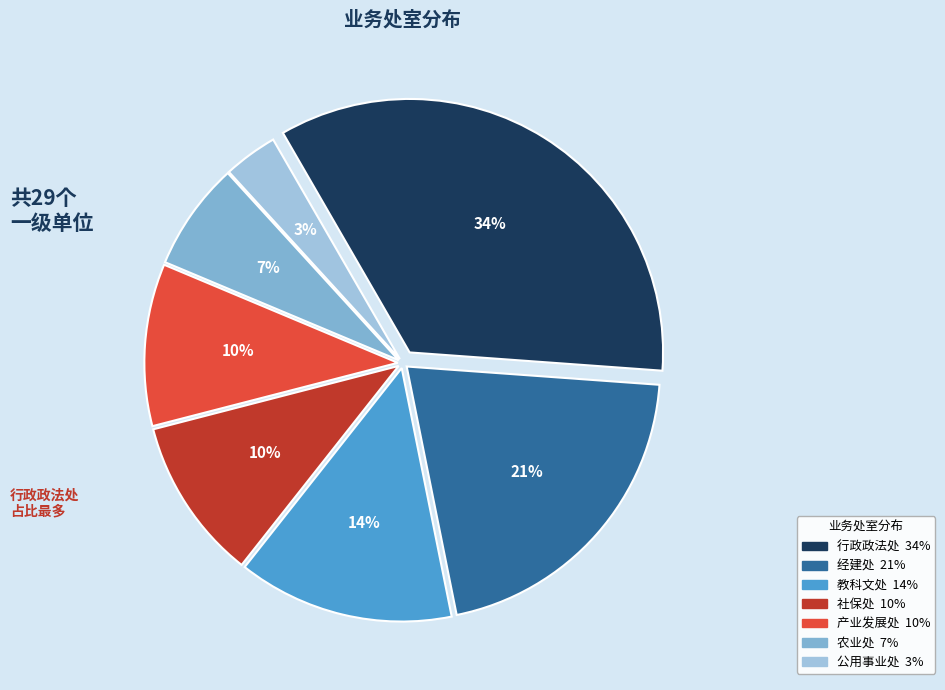

How many segments does this pie chart have?

7